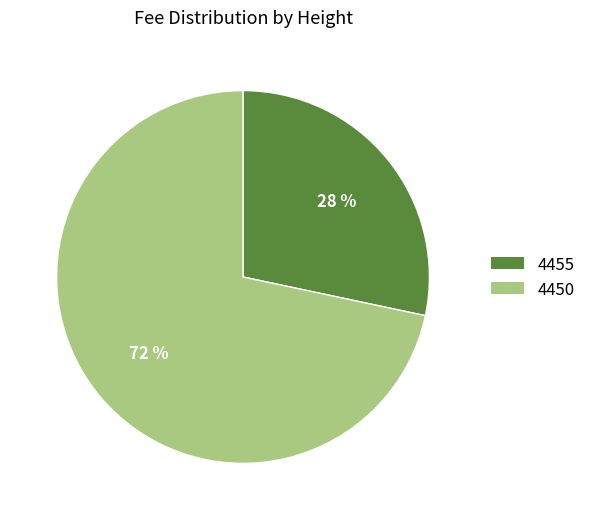

Combined, do 4450 and 4455 account for over 50%?

Yes